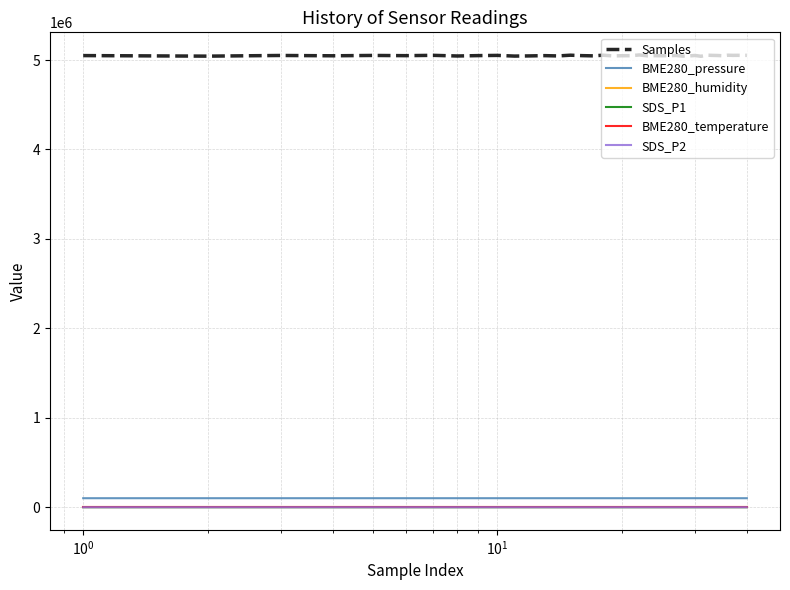

What is the average value of the BME280_pressure series?

100600.4